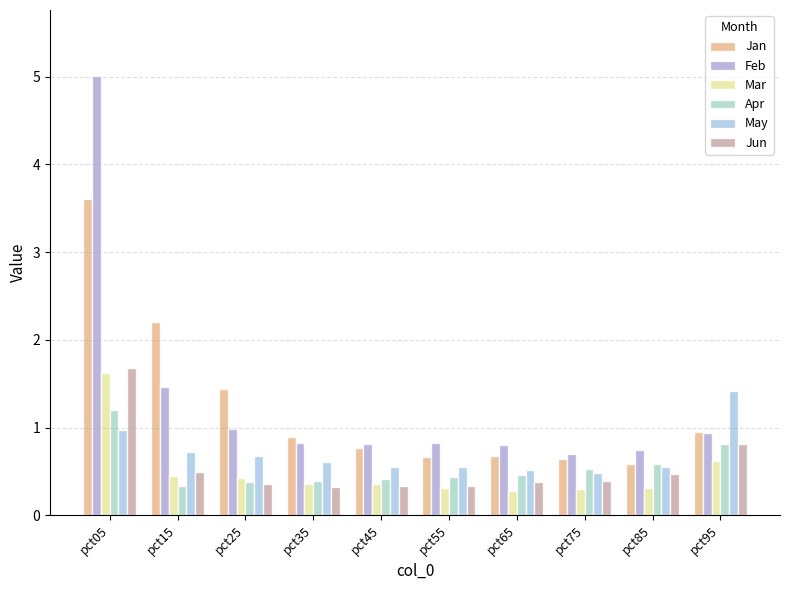

What is the sum of all Mar values?

5.0